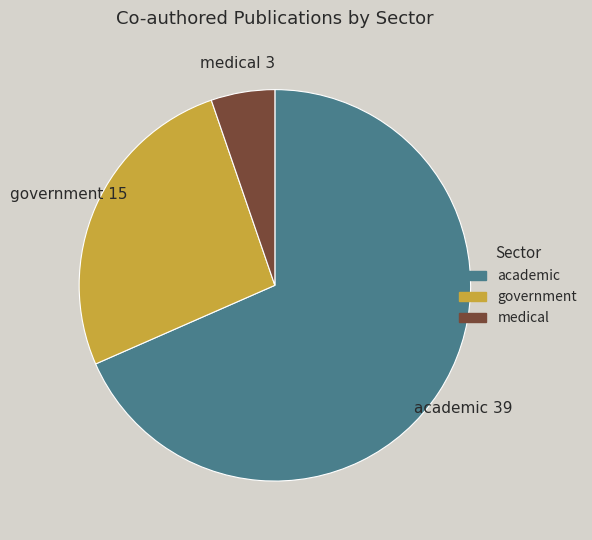

Rank the categories by value from highest to lowest.

academic, government, medical